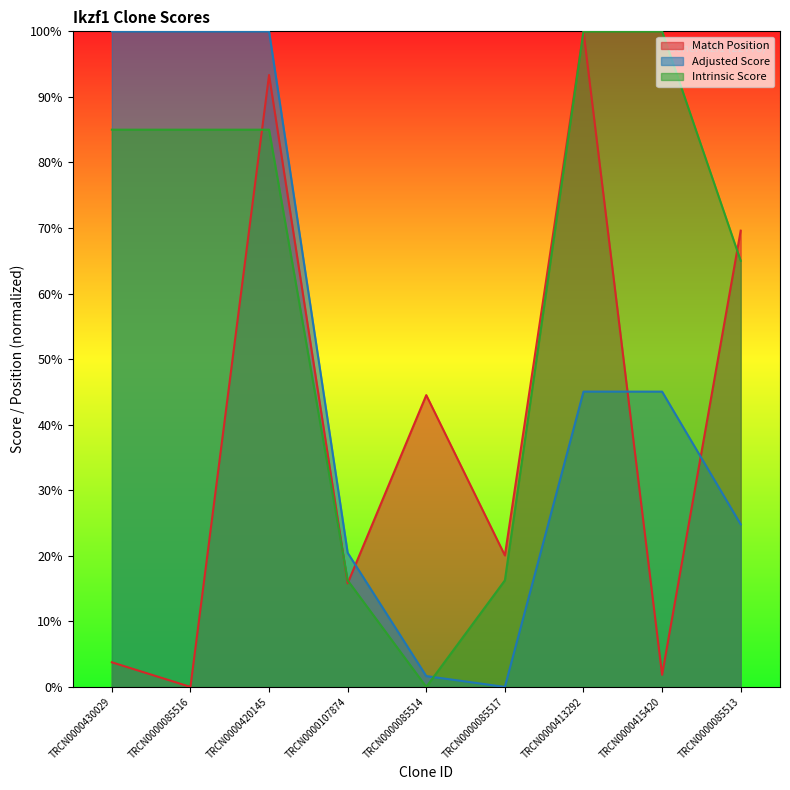

How many data points does each series have?

9